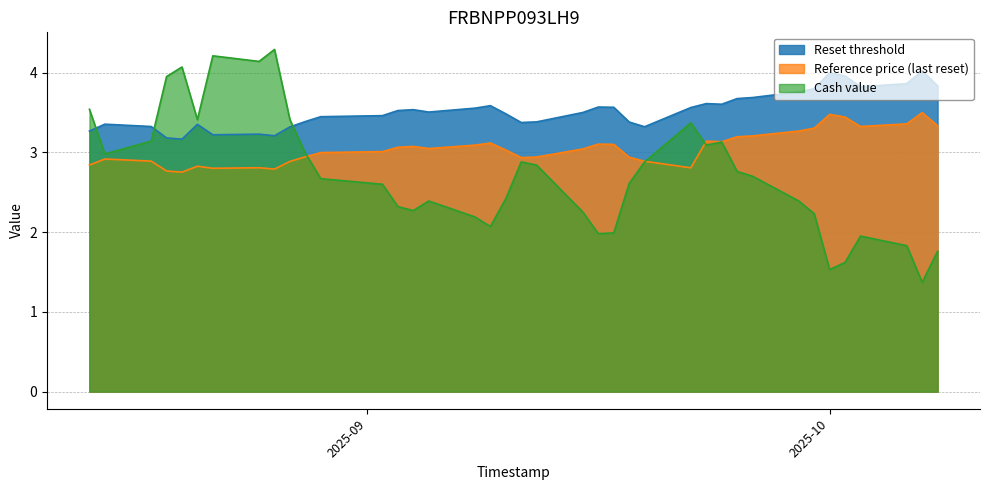

What is the sum of the Cash value values at 2025-08-28 and 2025-08-15?

6.0